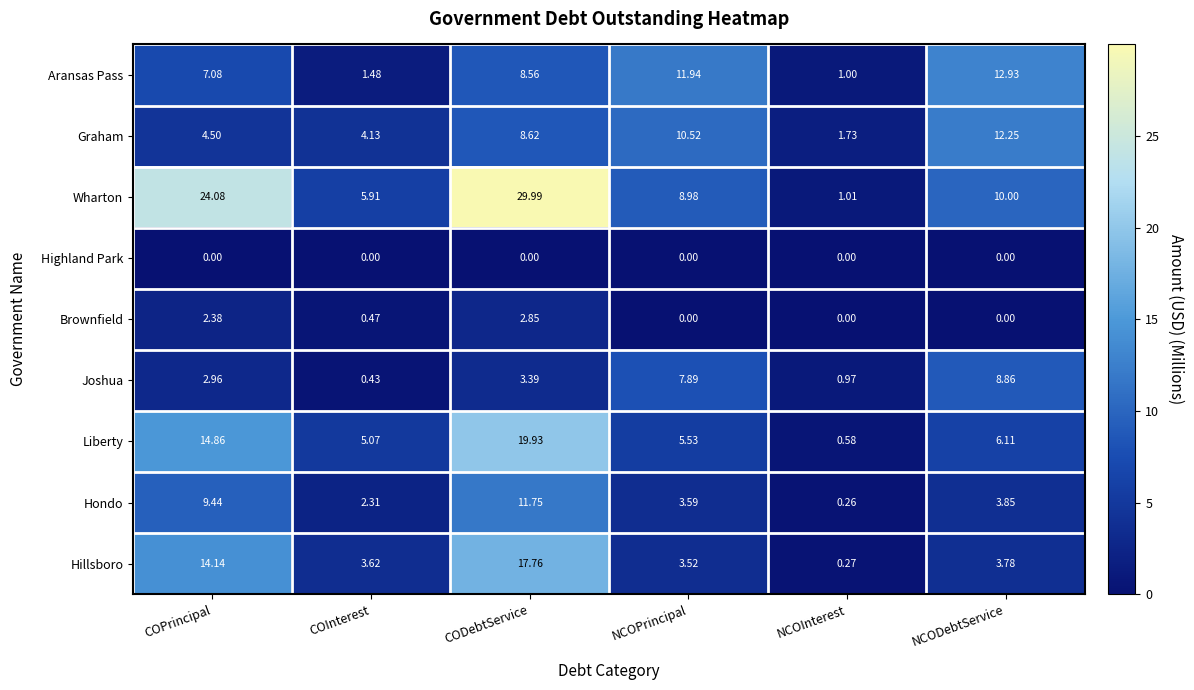

Rank the series at COPrincipal from highest to lowest value.

Wharton, Liberty, Hillsboro, Hondo, Aransas Pass, Graham, Joshua, Brownfield, Highland Park